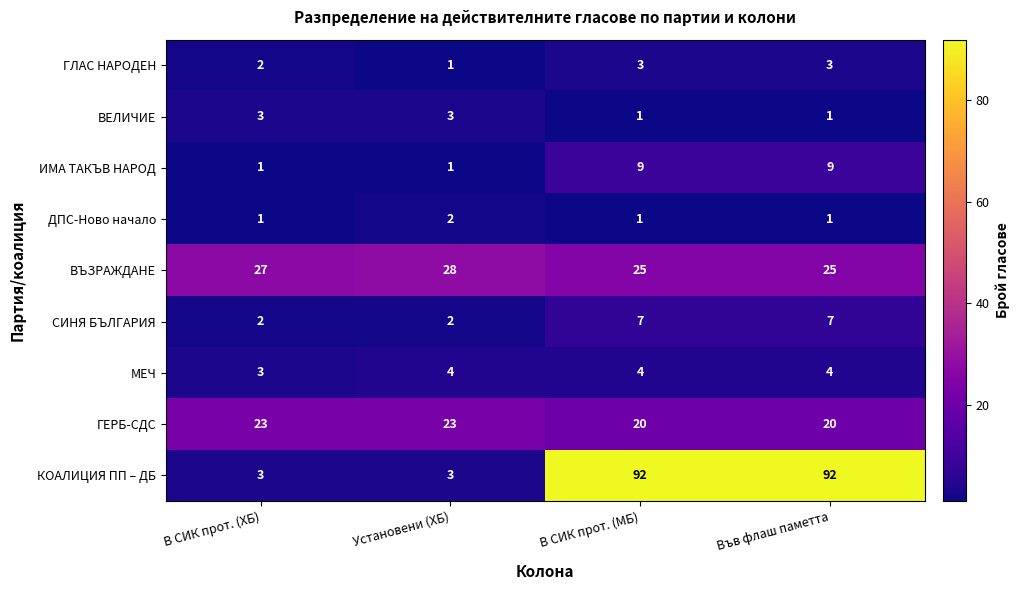

What is the sum of all ДПС-Ново начало values?

5